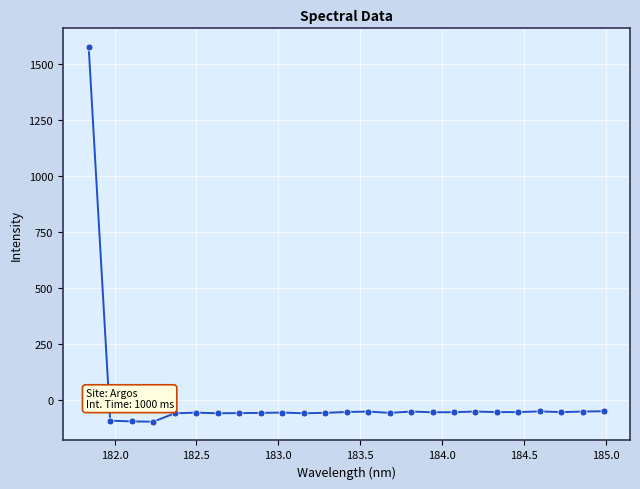

What is the difference between the second highest and second lowest values?

45.4